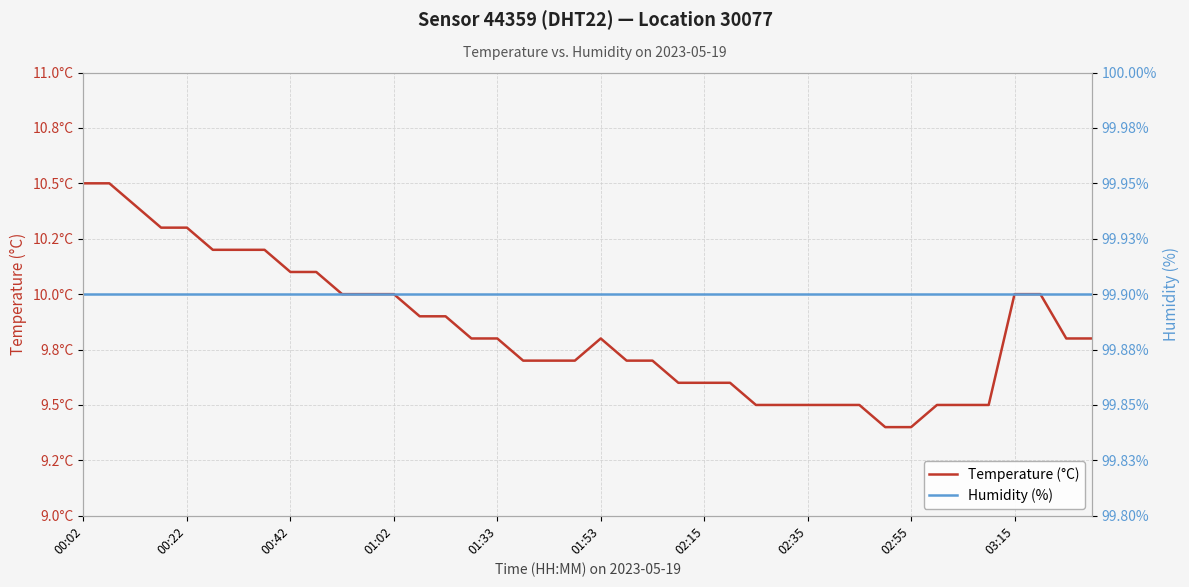

Is it true that Humidity (%) equals 177.6 at 02:15?

False